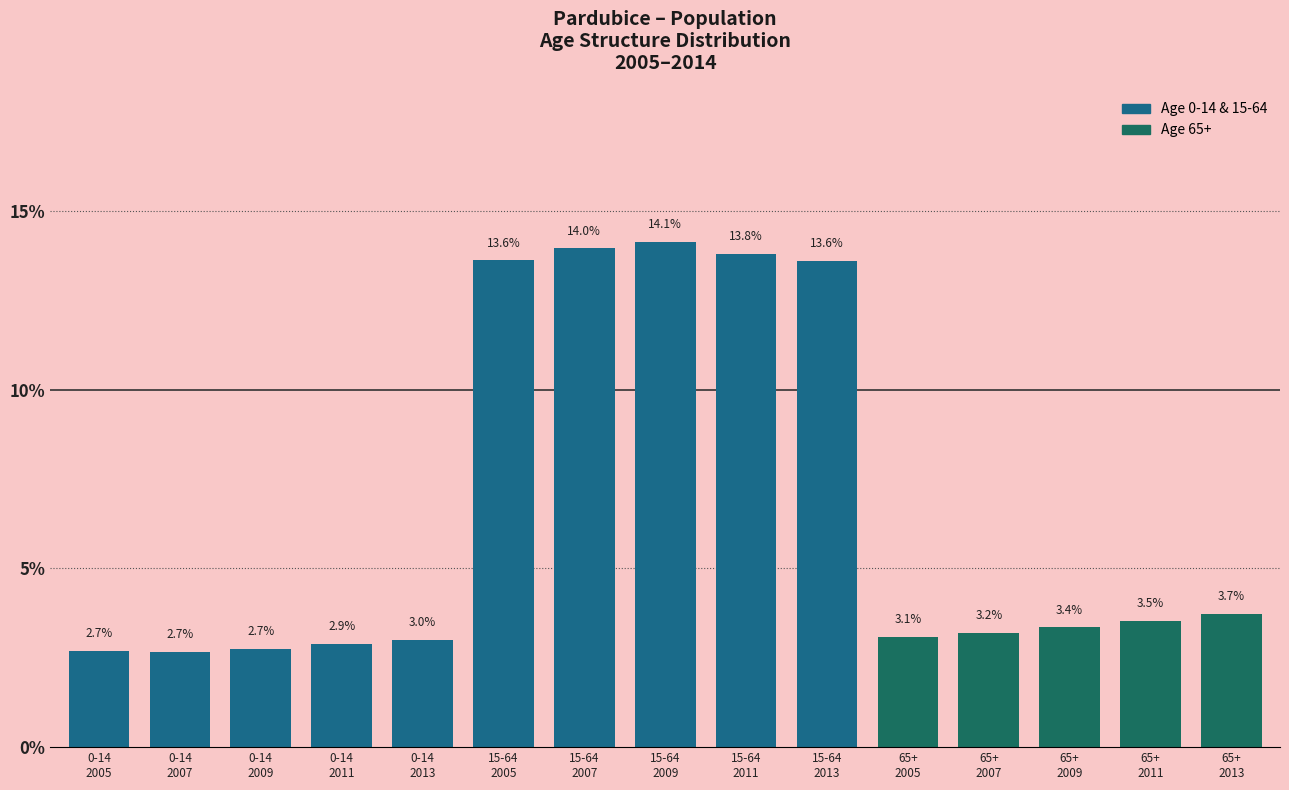

Reading left to right, transcribe all the data shown in this chart.

2.7	2.7	2.7	2.9	3.0	13.6	14.0	14.1	13.8	13.6	3.1	3.2	3.4	3.5	3.7